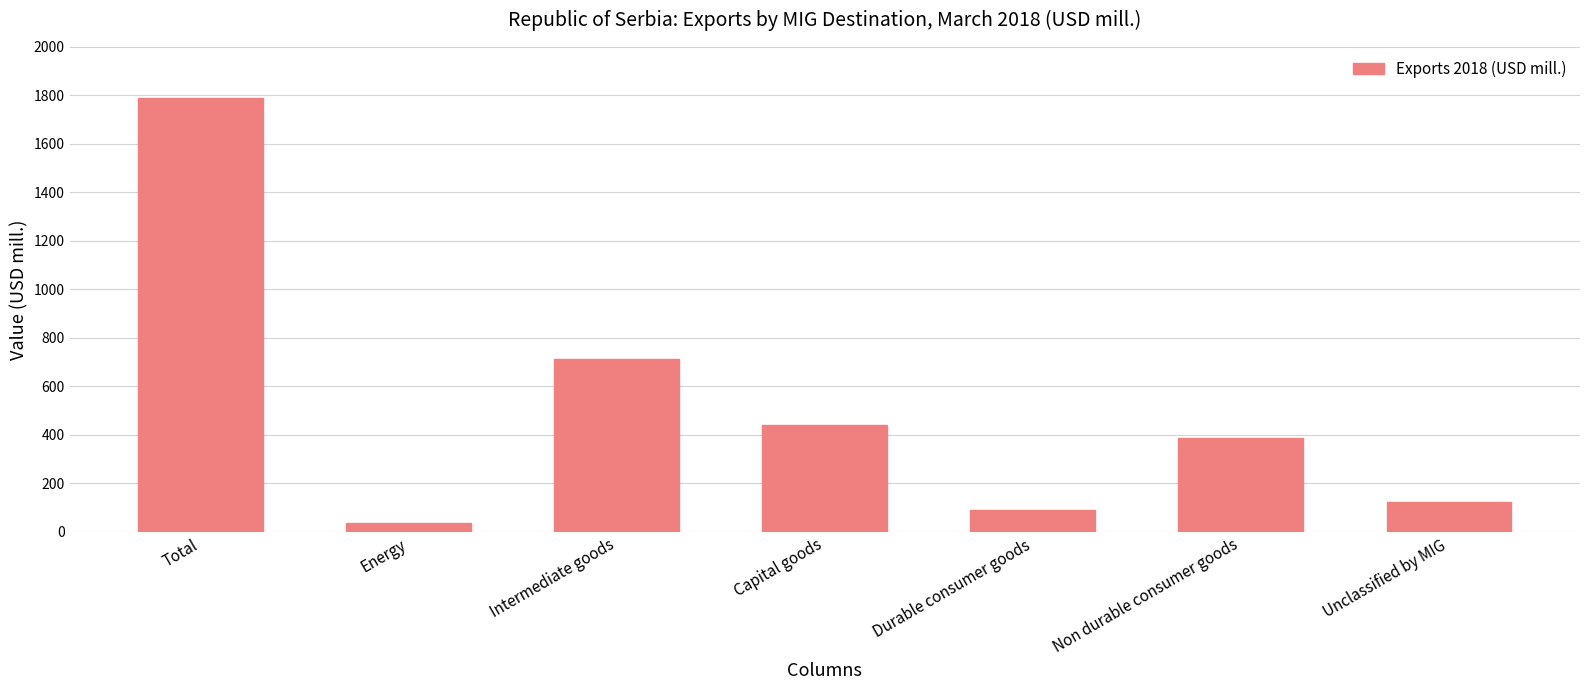

How many data points are above 387?

4